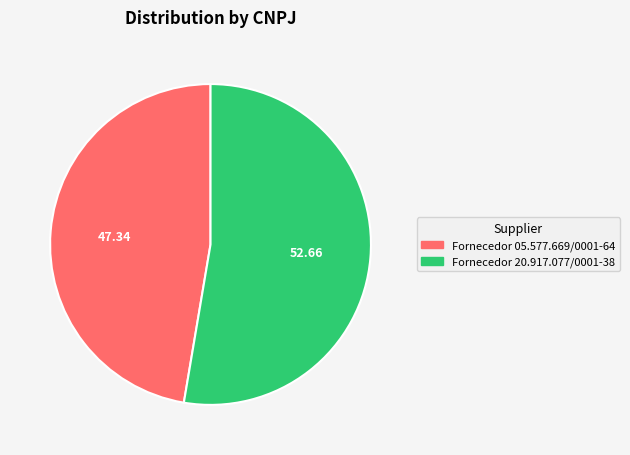

Is it true that Fornecedor 05.577.669/0001-64 is 42% of the pie?

False